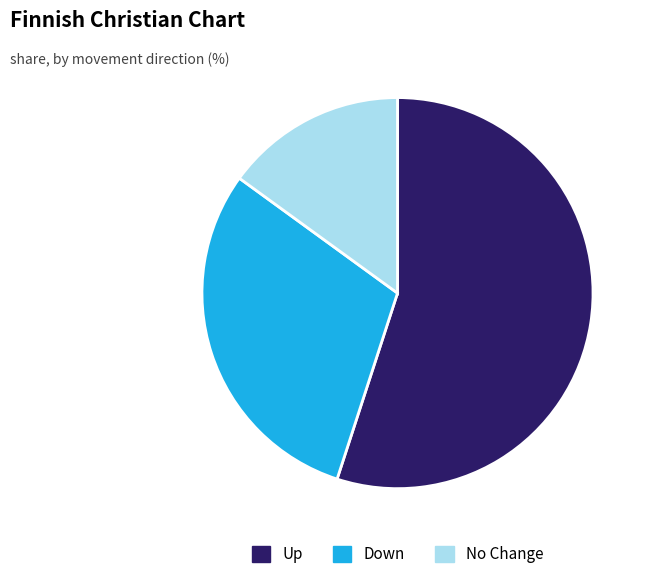

Does any single category account for the majority?

Yes